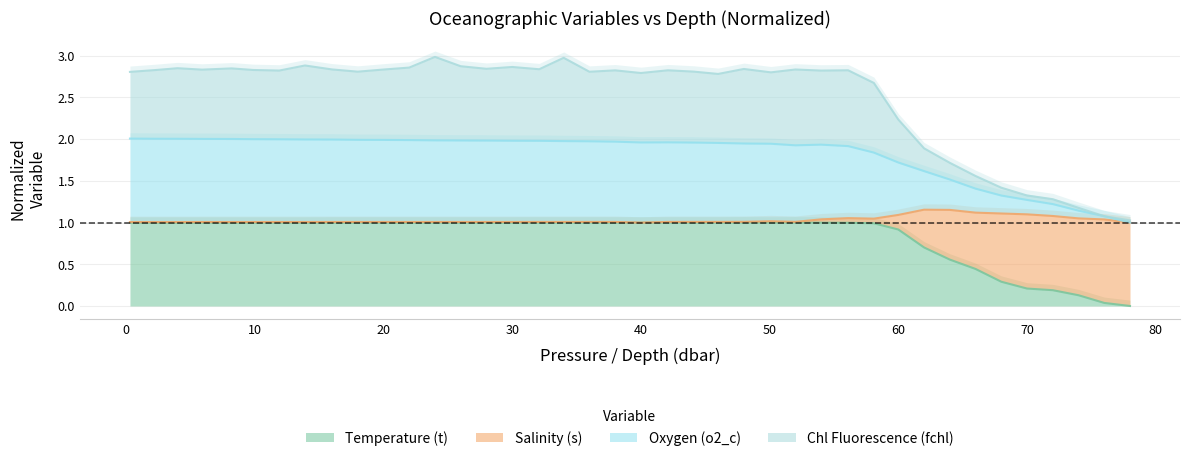

At which label is Salinity (s) closest to 2?

62.0